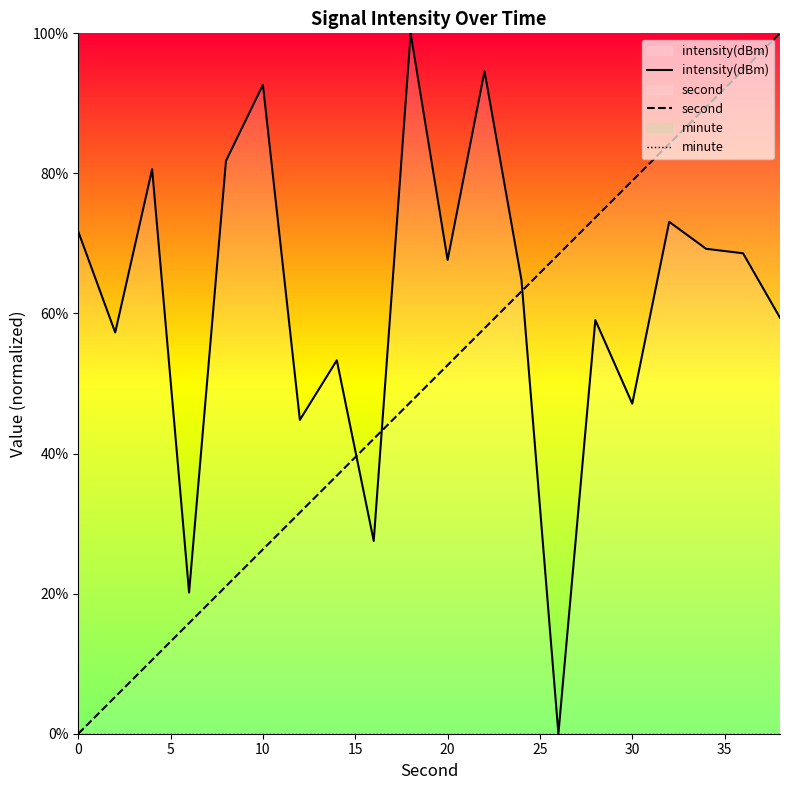

What is the highest value of the intensity(dBm) series?

100.0